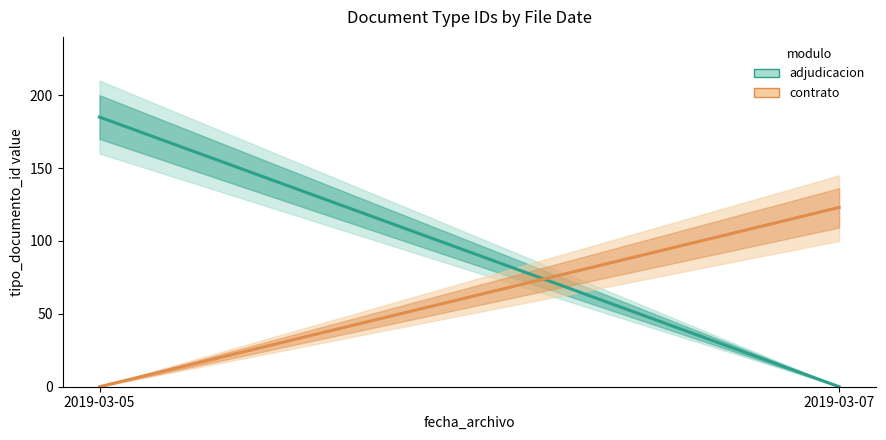

What is the difference between the maximum and minimum values in the adjudicacion series?

185